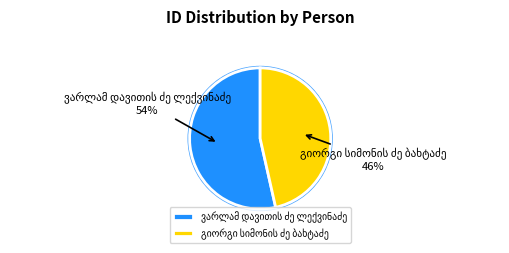

What percentage is NOT represented by გიორგი სიმონის ძე ბახტაძე?

53.5%